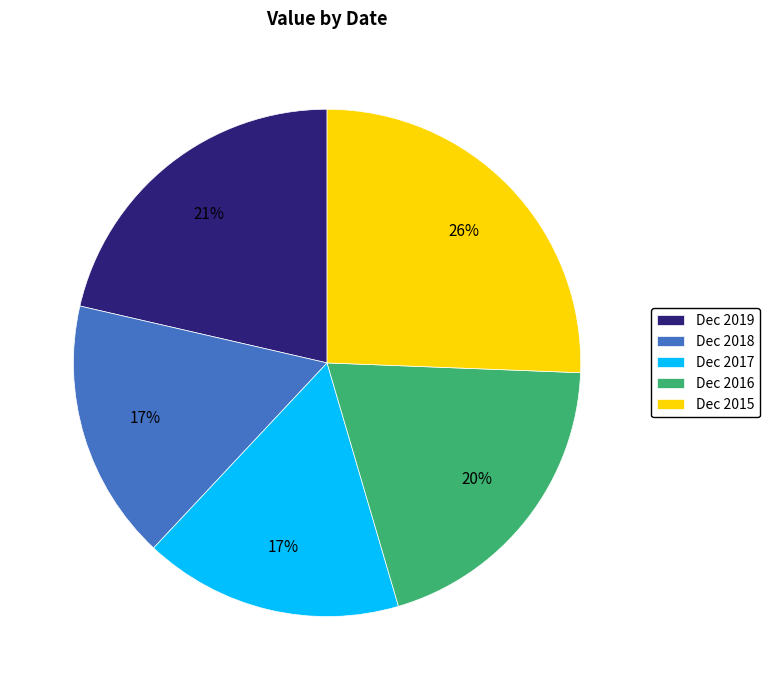

To the nearest percent, what is the combined percentage of Dec 2018 and Dec 2019?

38%